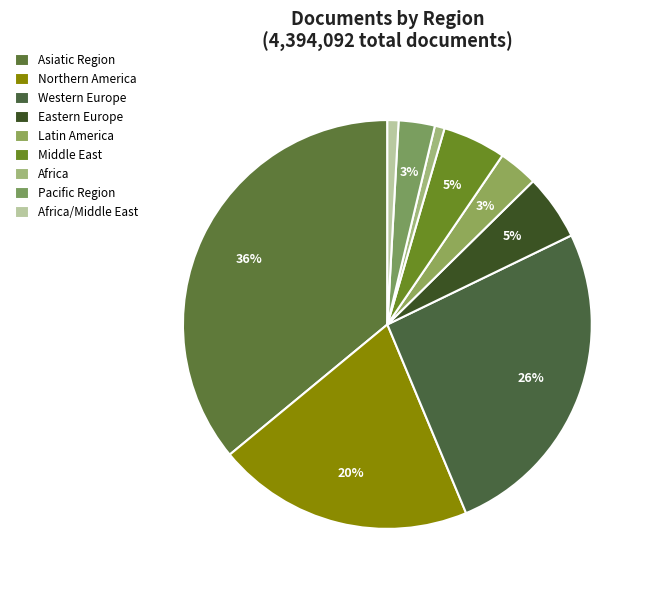

Between Western Europe and Pacific Region, which is larger?

Western Europe